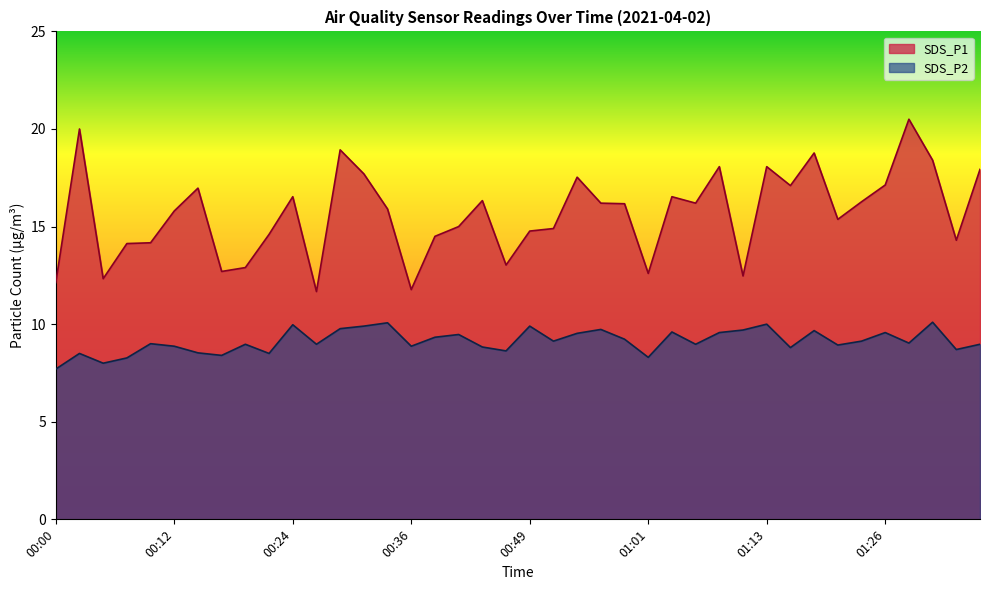

Count the number of categories in the chart.

40